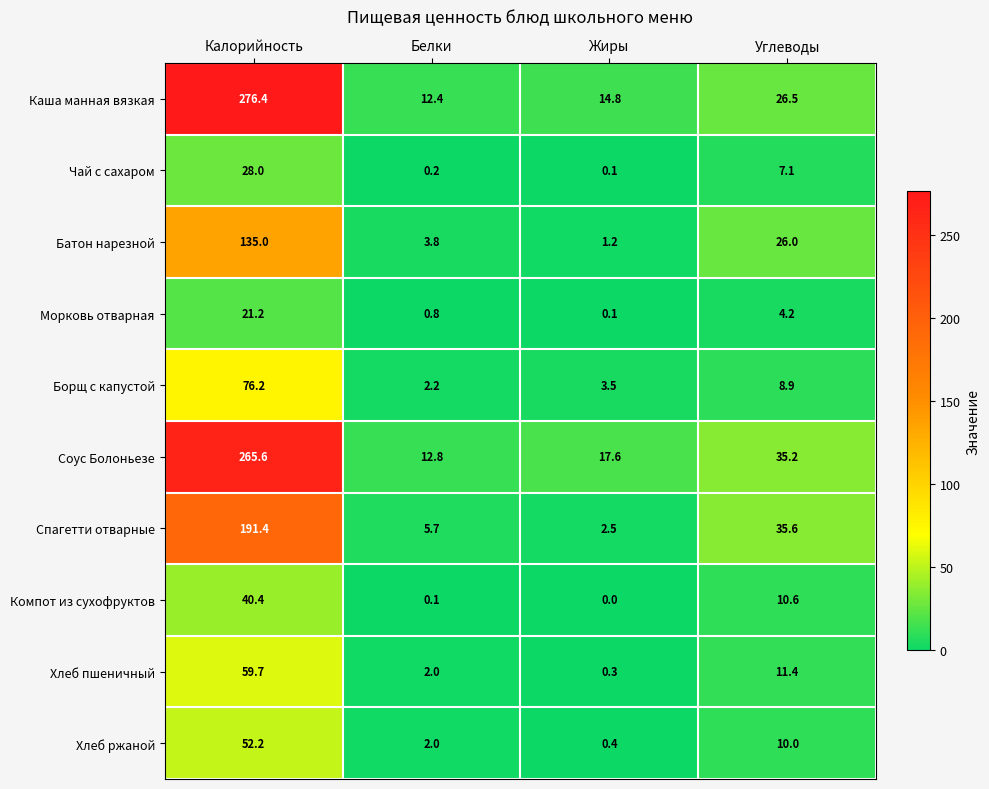

At which category is the sum across all series the highest?

Калорийность